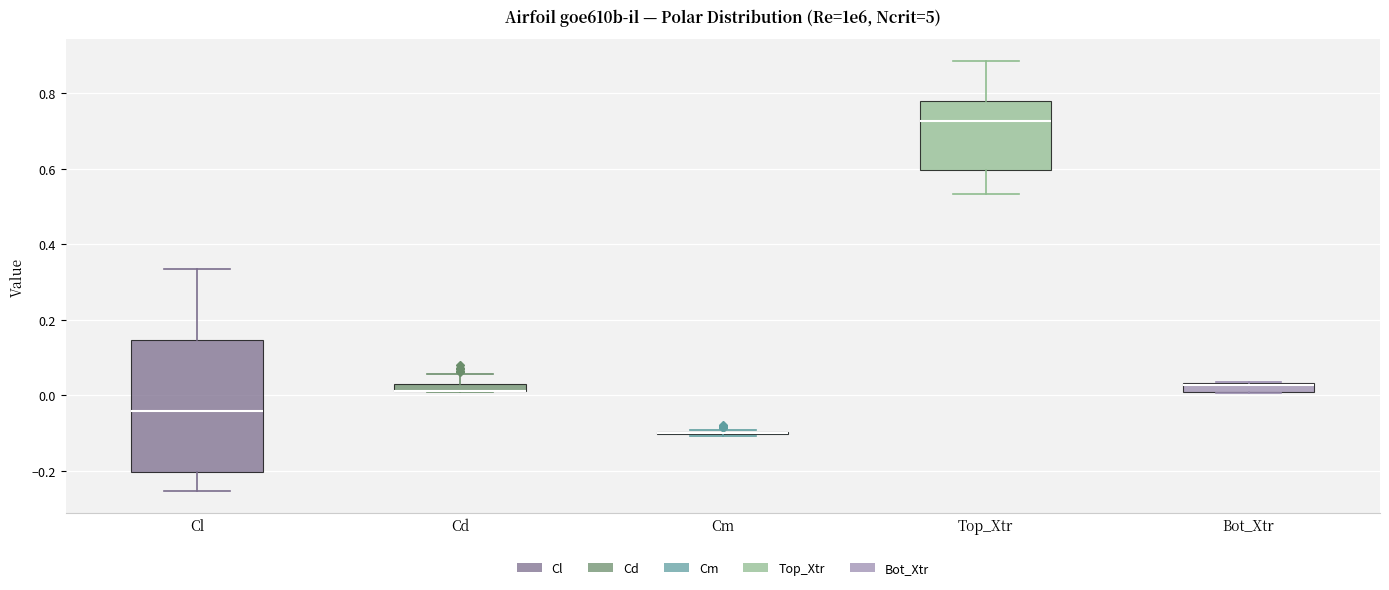

Where is the lower edge of the box for Bot_Xtr on the y-axis? The values are not printed on the chart, so give them approximately, as read against the axis.

0.02